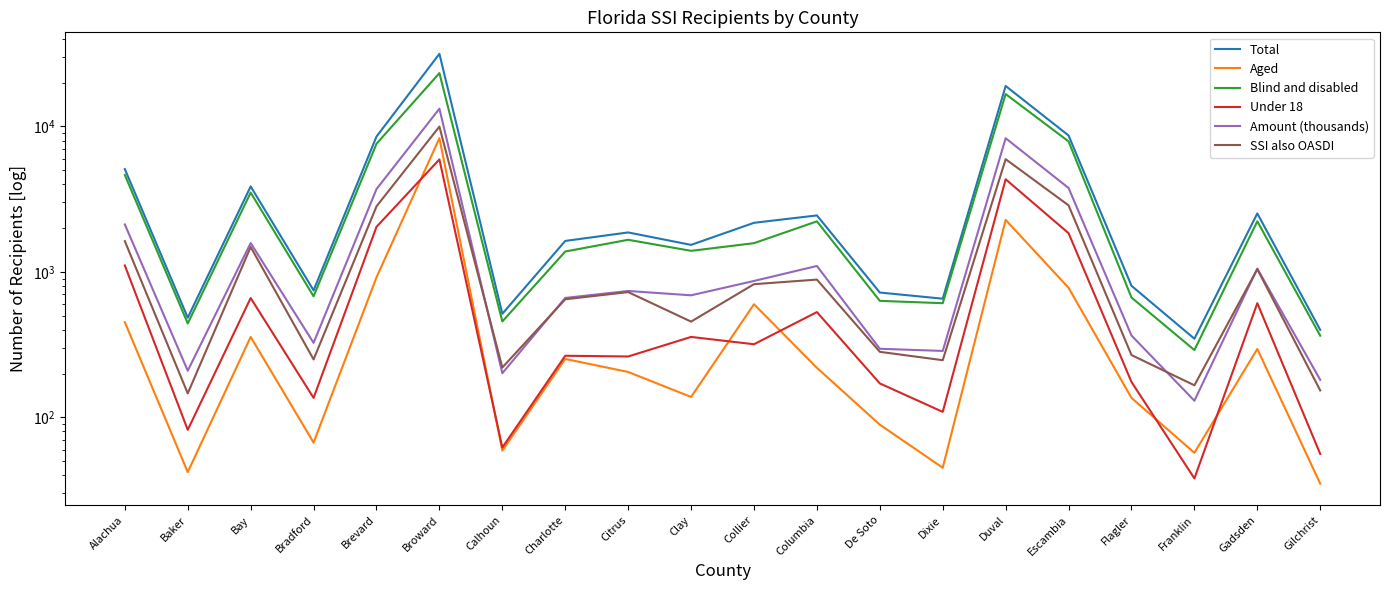

At which label does Aged first exceed 219?

Alachua